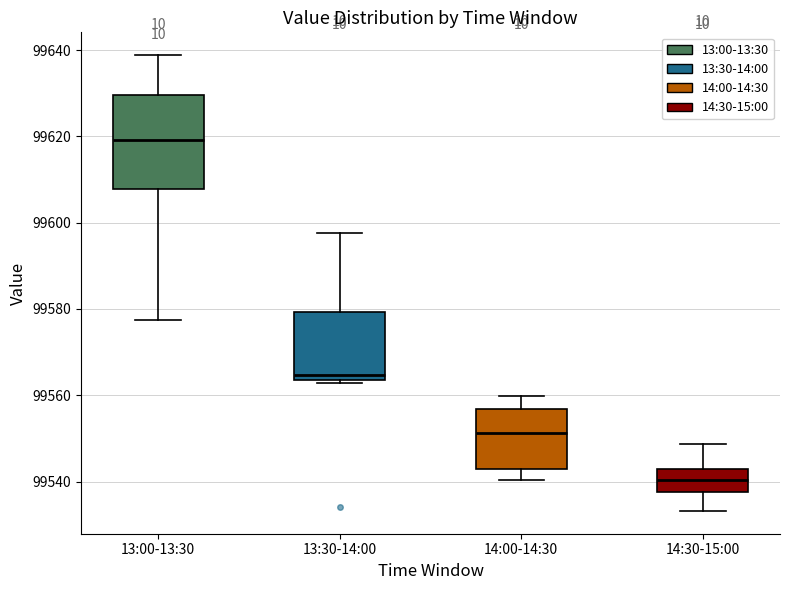

Reading left to right, read every box against the y-axis: the position of its median line, the range the box covers, and the ends of its whiskers. The values are not printed on the chart, so give them approximately, as read against the axis.

13:00-13:30: median 99620, box 99608 to 99630, whiskers 99578 to 99638
13:30-14:00: median 99564 (just above the box's lower edge), box 99564 to 99580, whiskers 99562 to 99598
14:00-14:30: median 99552, box 99542 to 99556, whiskers 99540 to 99560
14:30-15:00: median 99540, box 99538 to 99542, whiskers 99534 to 99548